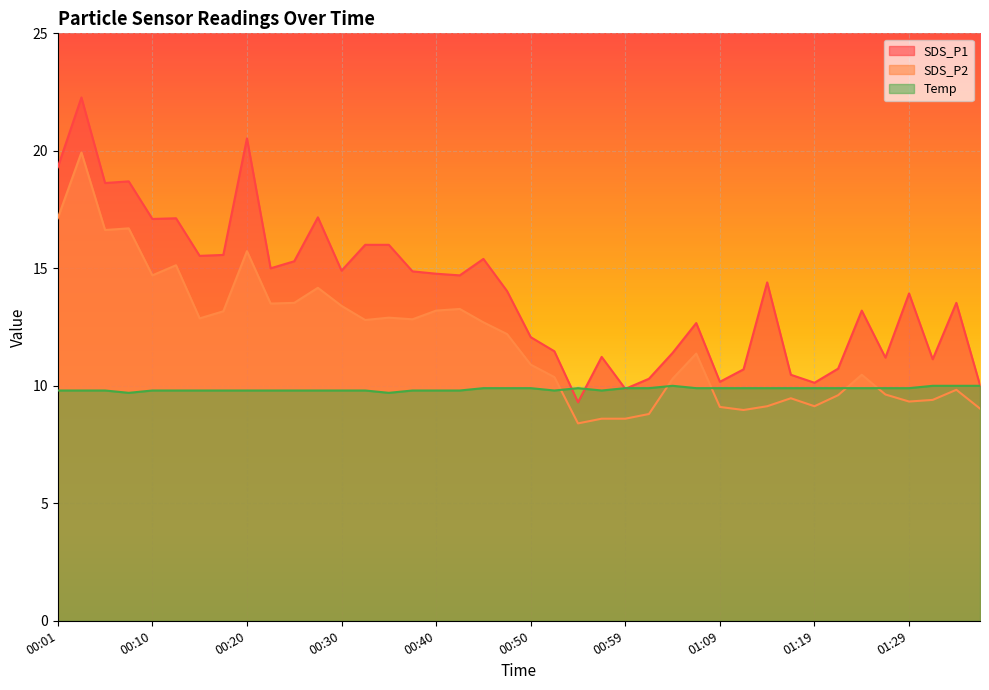

Which series has the widest spread of values?

SDS_P1